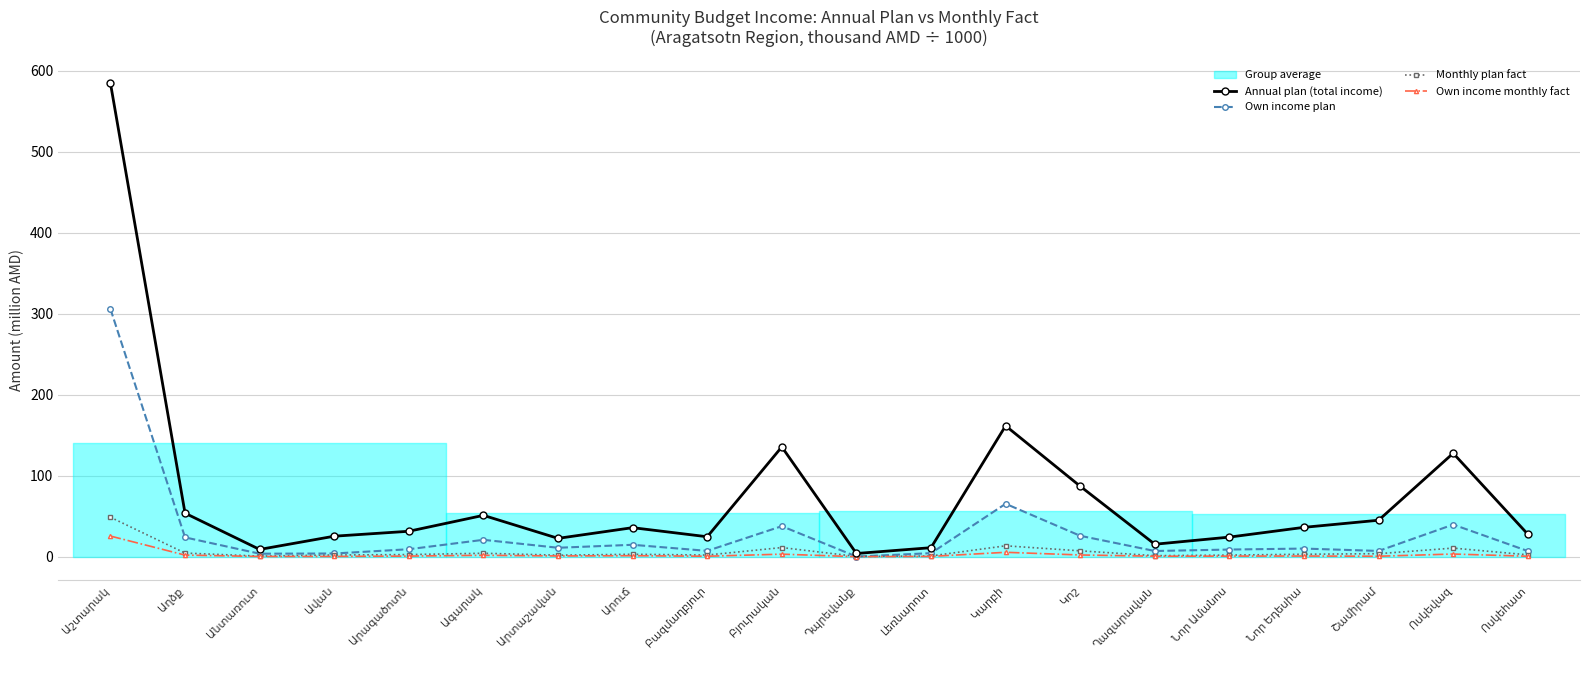

True or false: Annual plan (total income) and Own income monthly fact cross at least once.

False